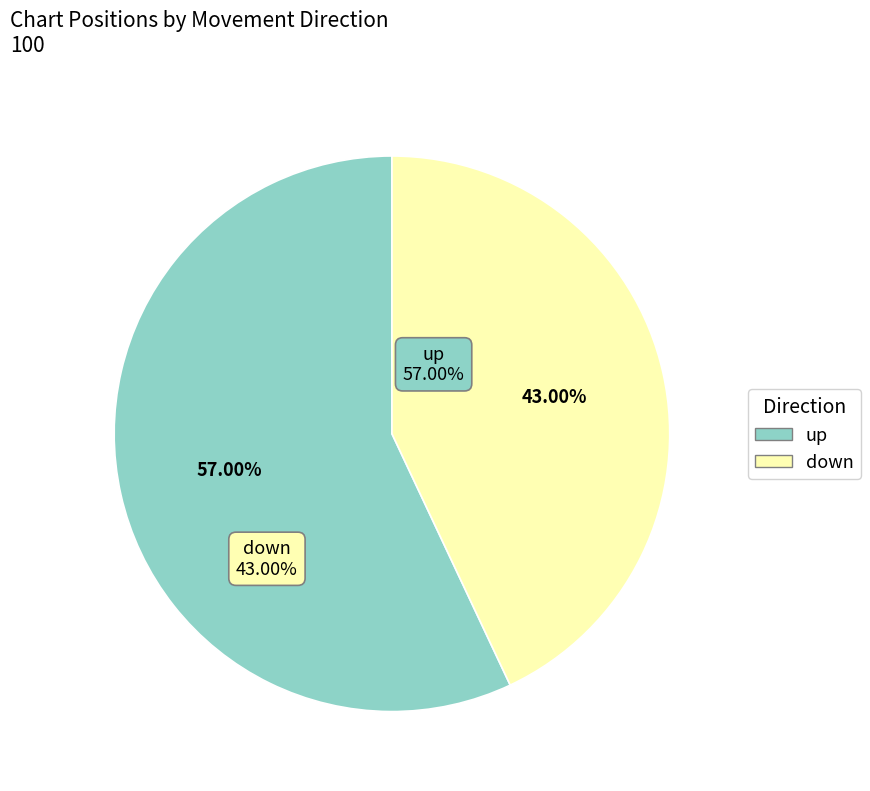

Approximately how many times larger is the value at up compared to down?

1.3